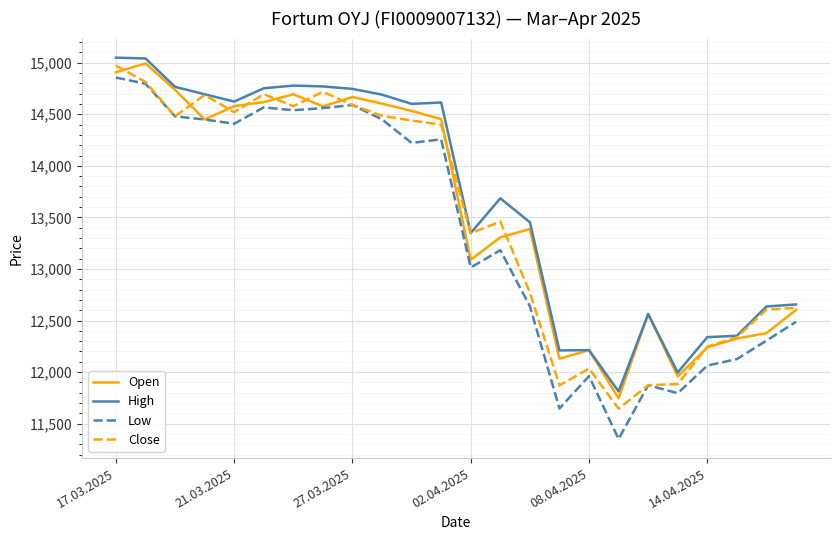

What is the minimum value for High?

11812